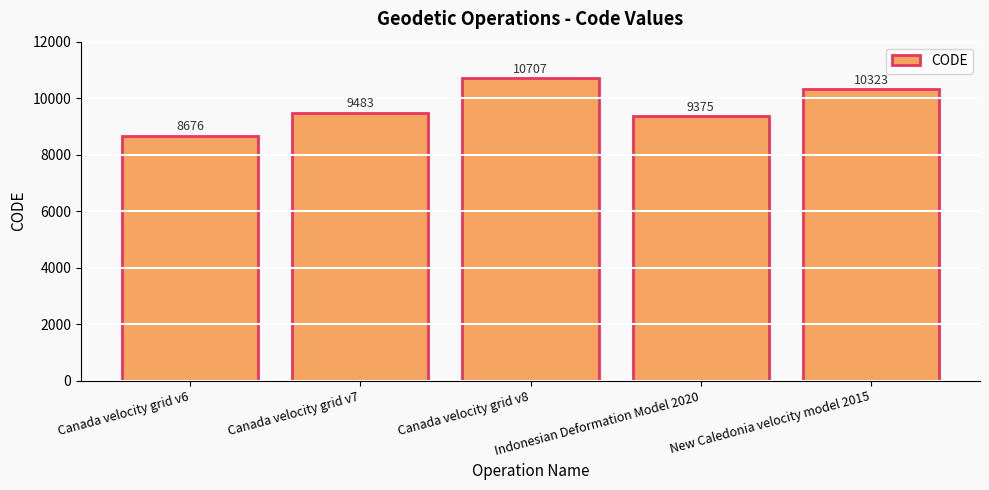

How many bars are there in total?

5